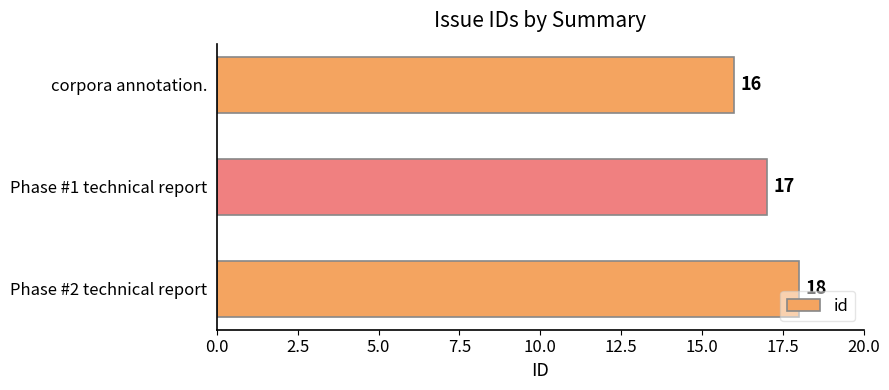

What is the difference between the maximum and minimum values?

2